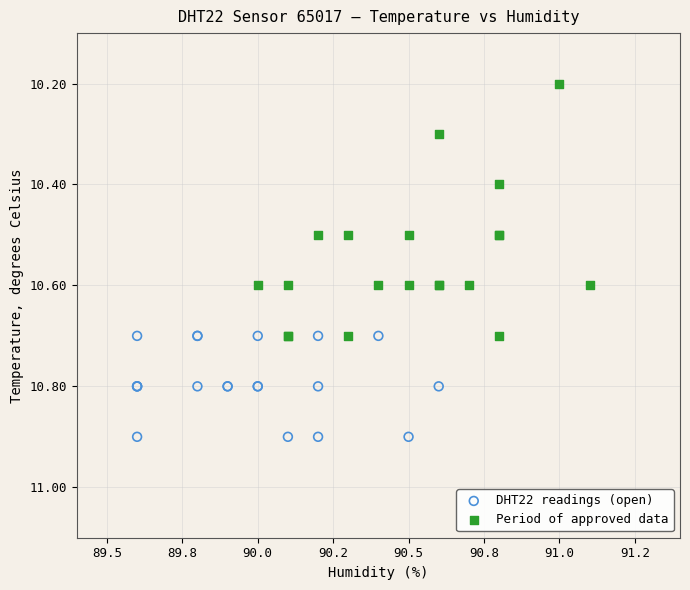

Which series has the largest Y range (max minus min)?

Period of approved data